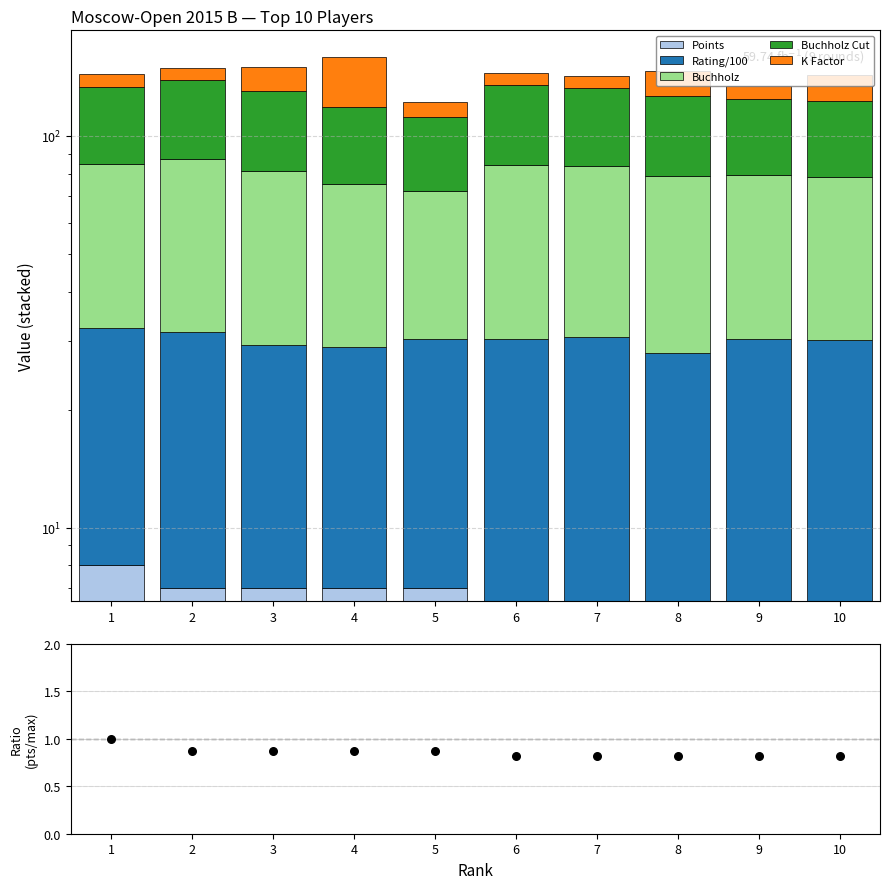

Which series has the largest Y range (max minus min)?

K Factor